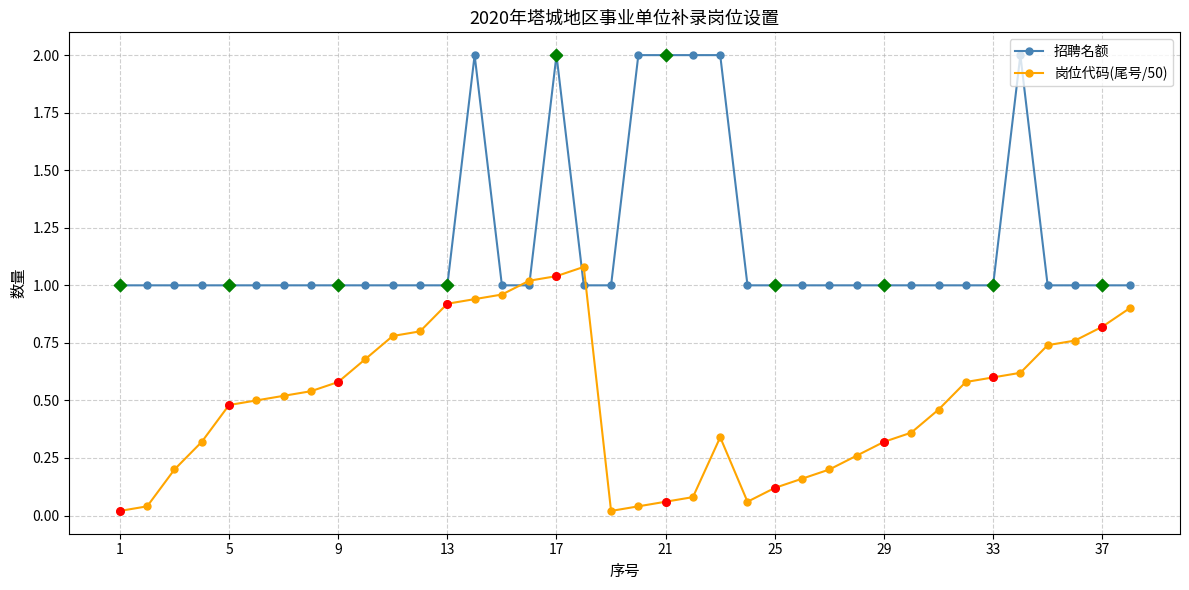

Rank the series by their maximum value, from highest to lowest.

招聘名额, 岗位代码(尾号/50)